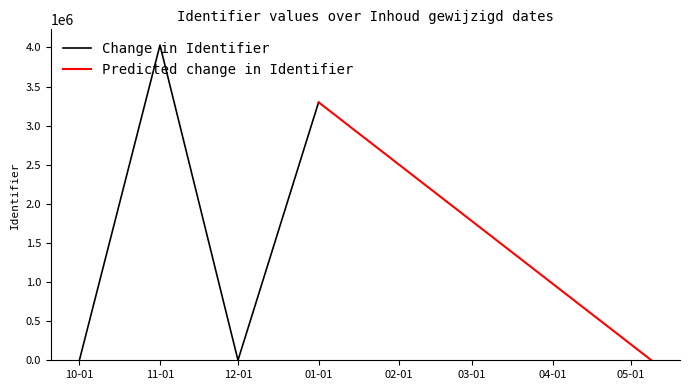

True or false: Change in Identifier has more than 0 points higher than both neighbors.

True